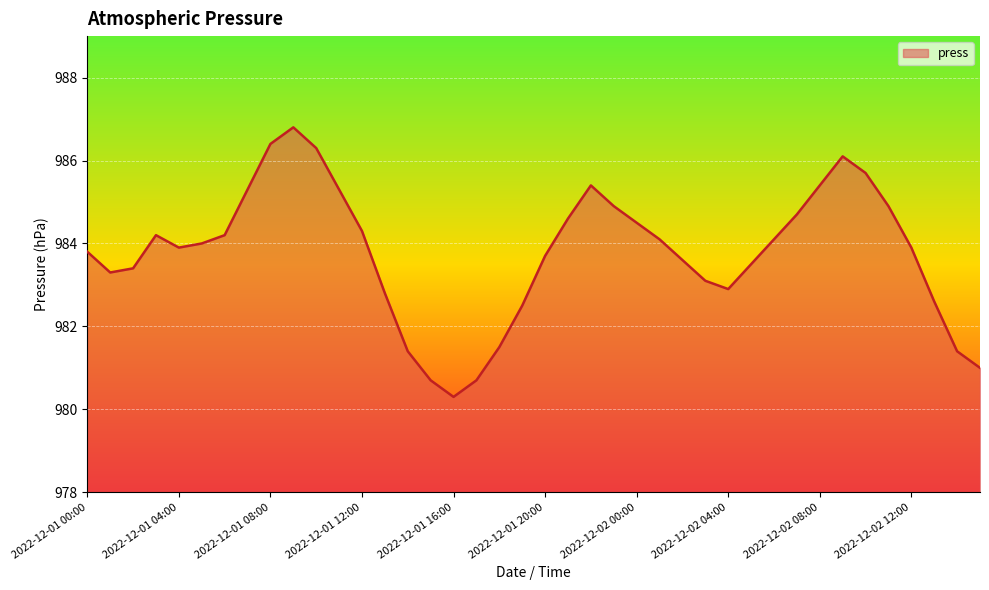

What is the maximum value shown in the chart?

986.8